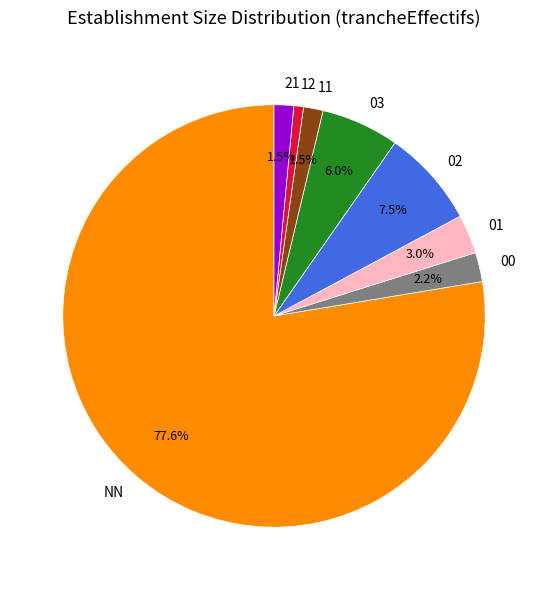

True or false: 01 accounts for 11% of the total.

False